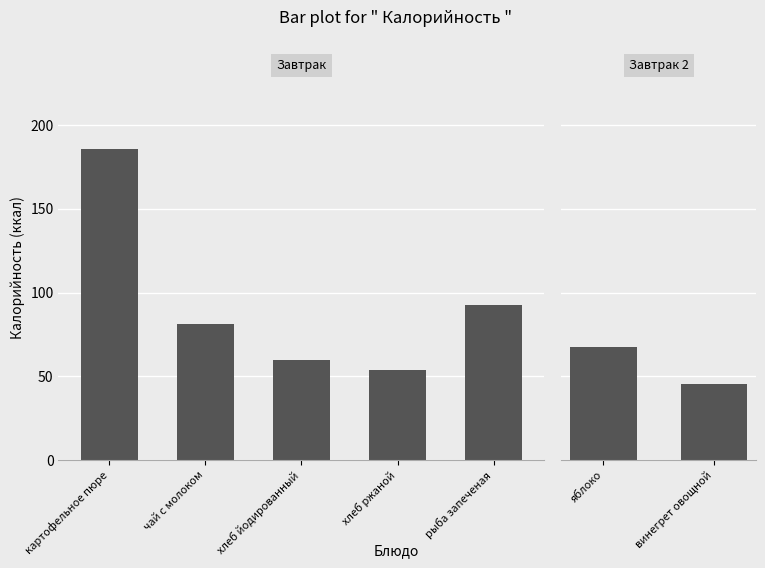

List the labels in order of value, smallest first.

винегрет овощной, хлеб ржаной, хлеб йодированный, яблоко, чай с молоком, рыба запеченая, картофельное пюре